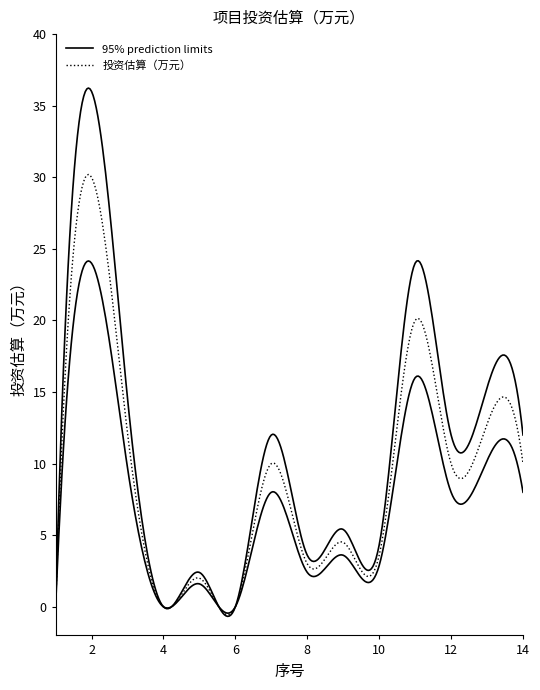

Which series has the widest spread of values?

上限 (95% prediction)